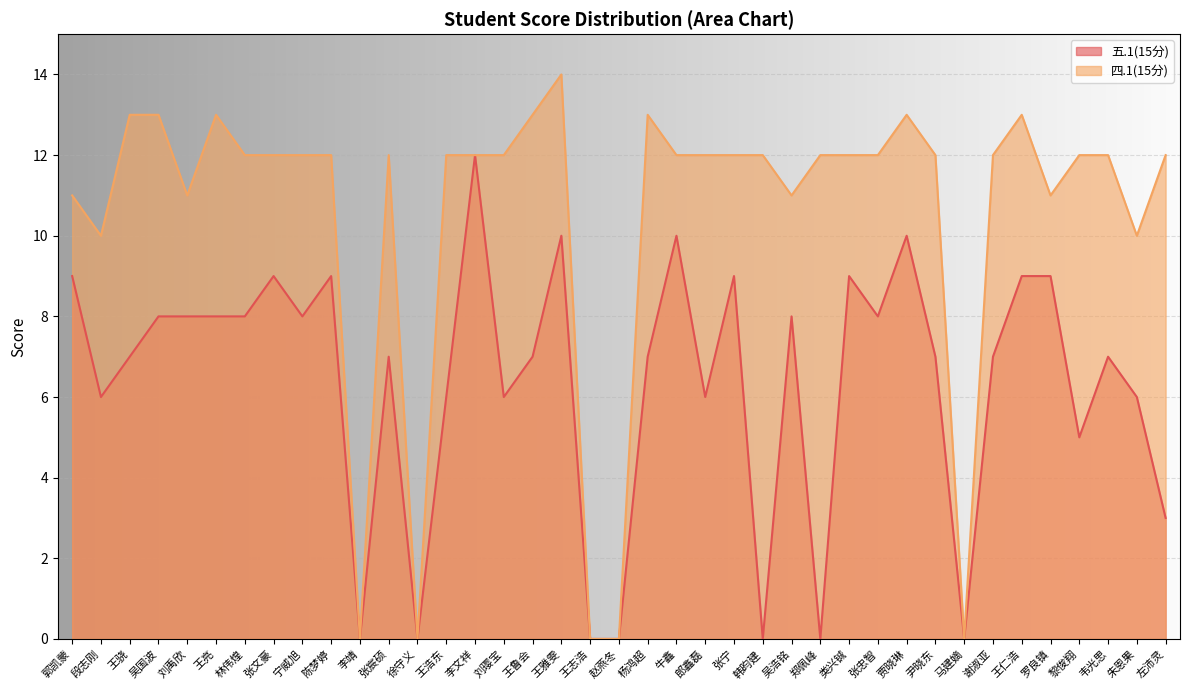

What is the sum of the 五.1(15分) values at 张忠智 and 尹晓东?

15